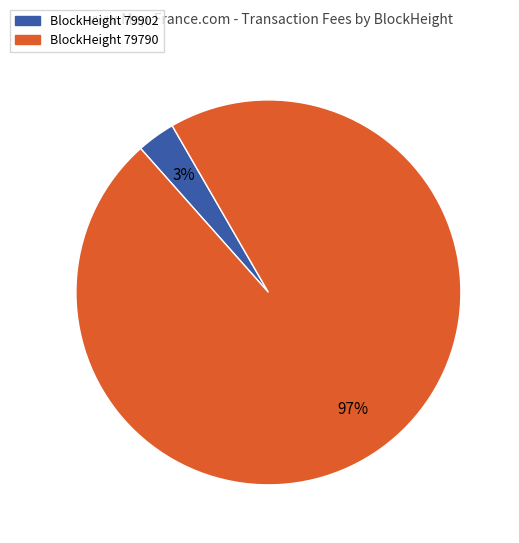

To the nearest percent, what is the difference between the largest and smallest slice percentages?

94%